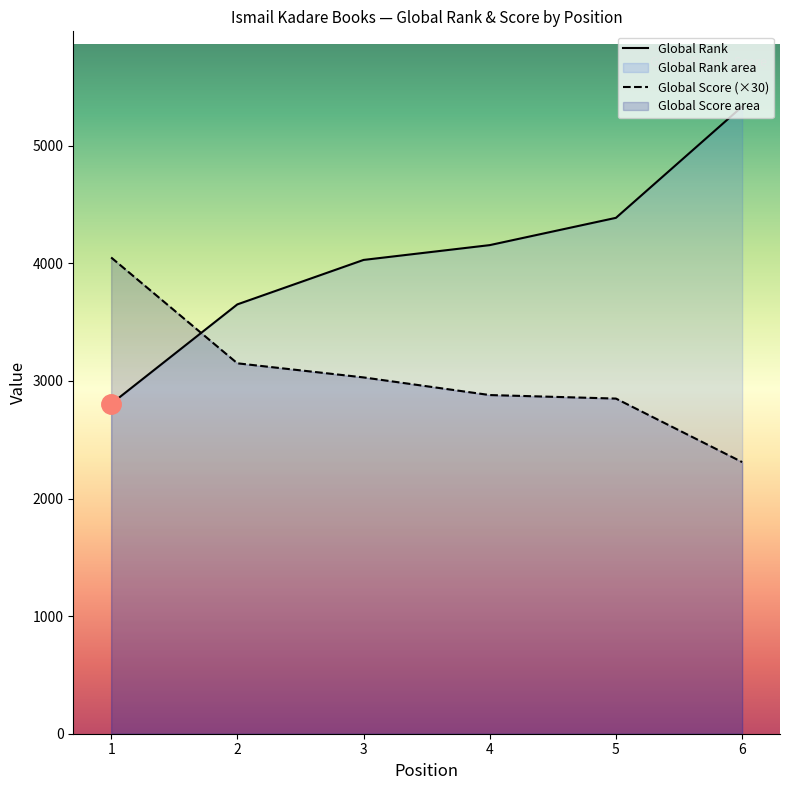

What is the average value of the Global Rank series?

4060